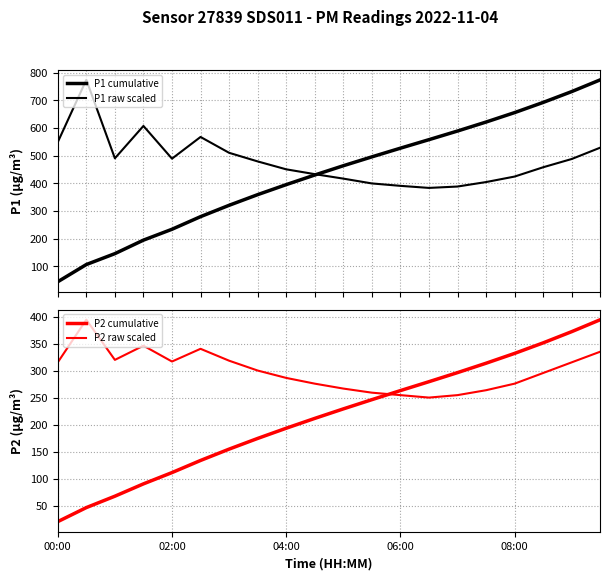

Is this an area chart (filled region under the line)?

No